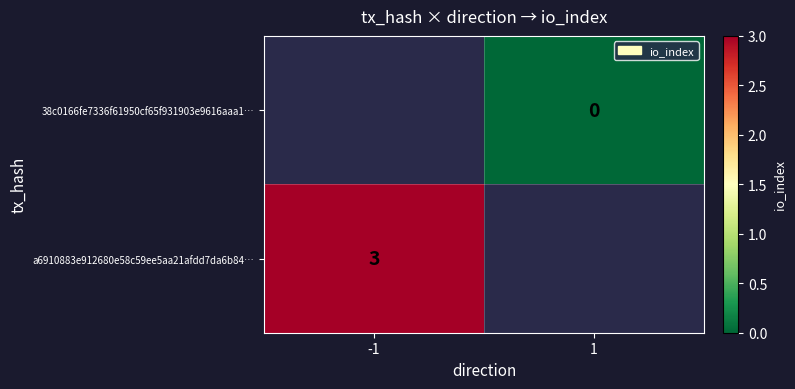

Is the value of a6910883e912680e58c59ee5aa21afdd7da6b84… at -1 greater than the value of 38c0166fe7336f61950cf65f931903e9616aaa1… at 1?

Yes